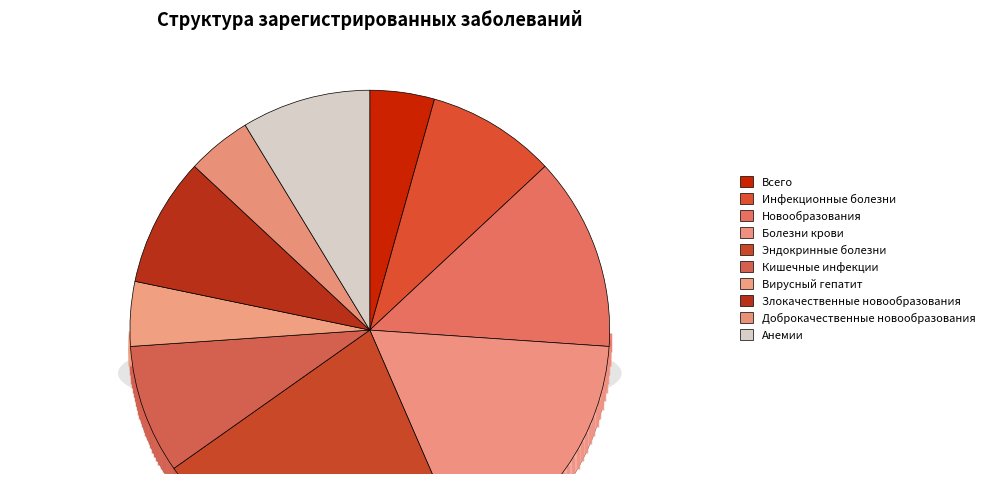

Combined, do болезни эндокринной системы and кишечные инфекции account for over 50%?

No